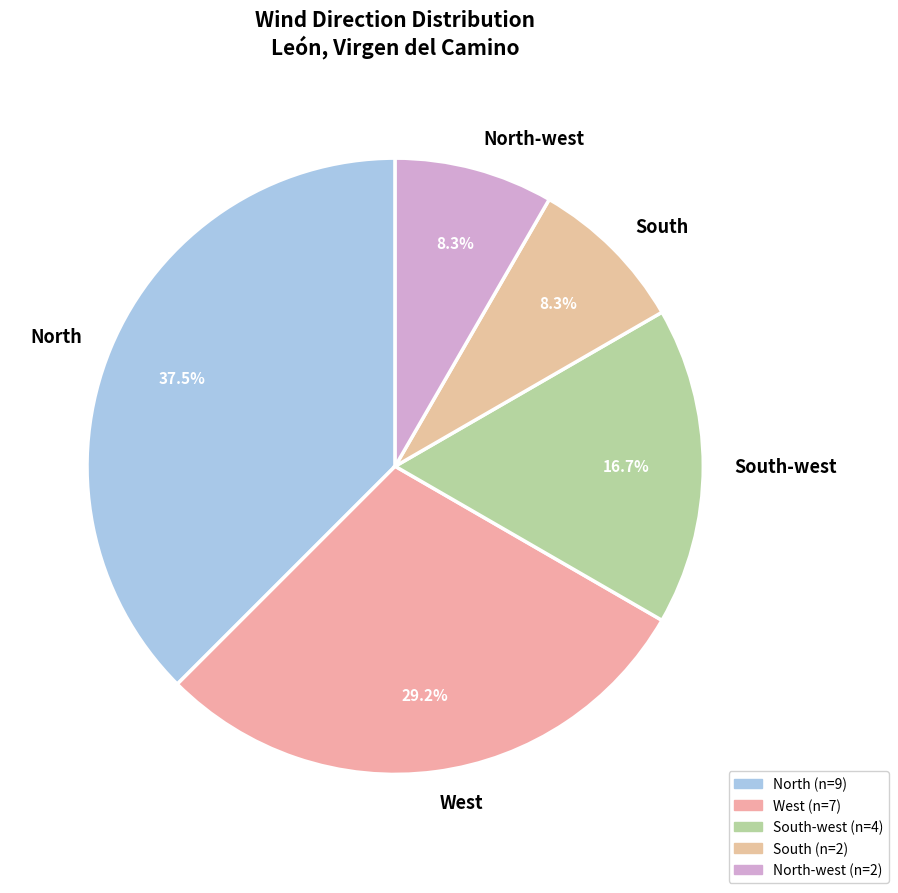

What is the largest slice in the pie chart?

North